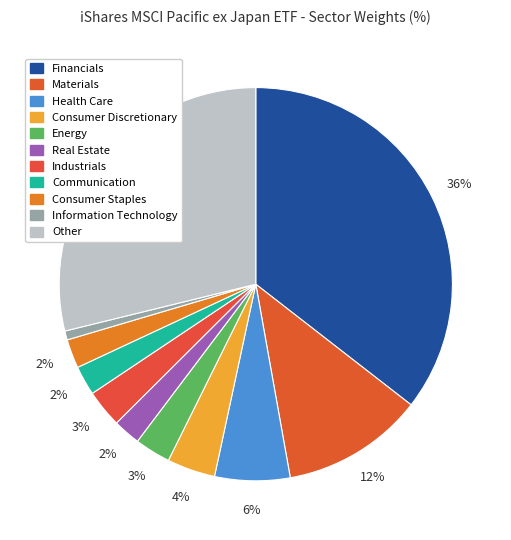

What is the ratio of the value at Information Technology to the value at Health Care?

0.1